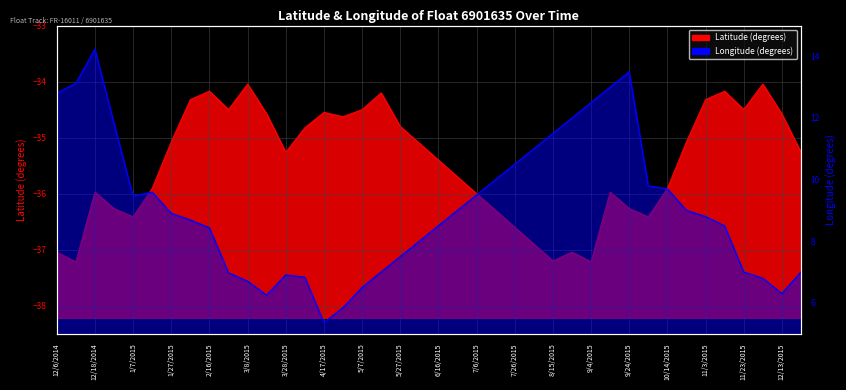

How many series are shown in this chart?

2